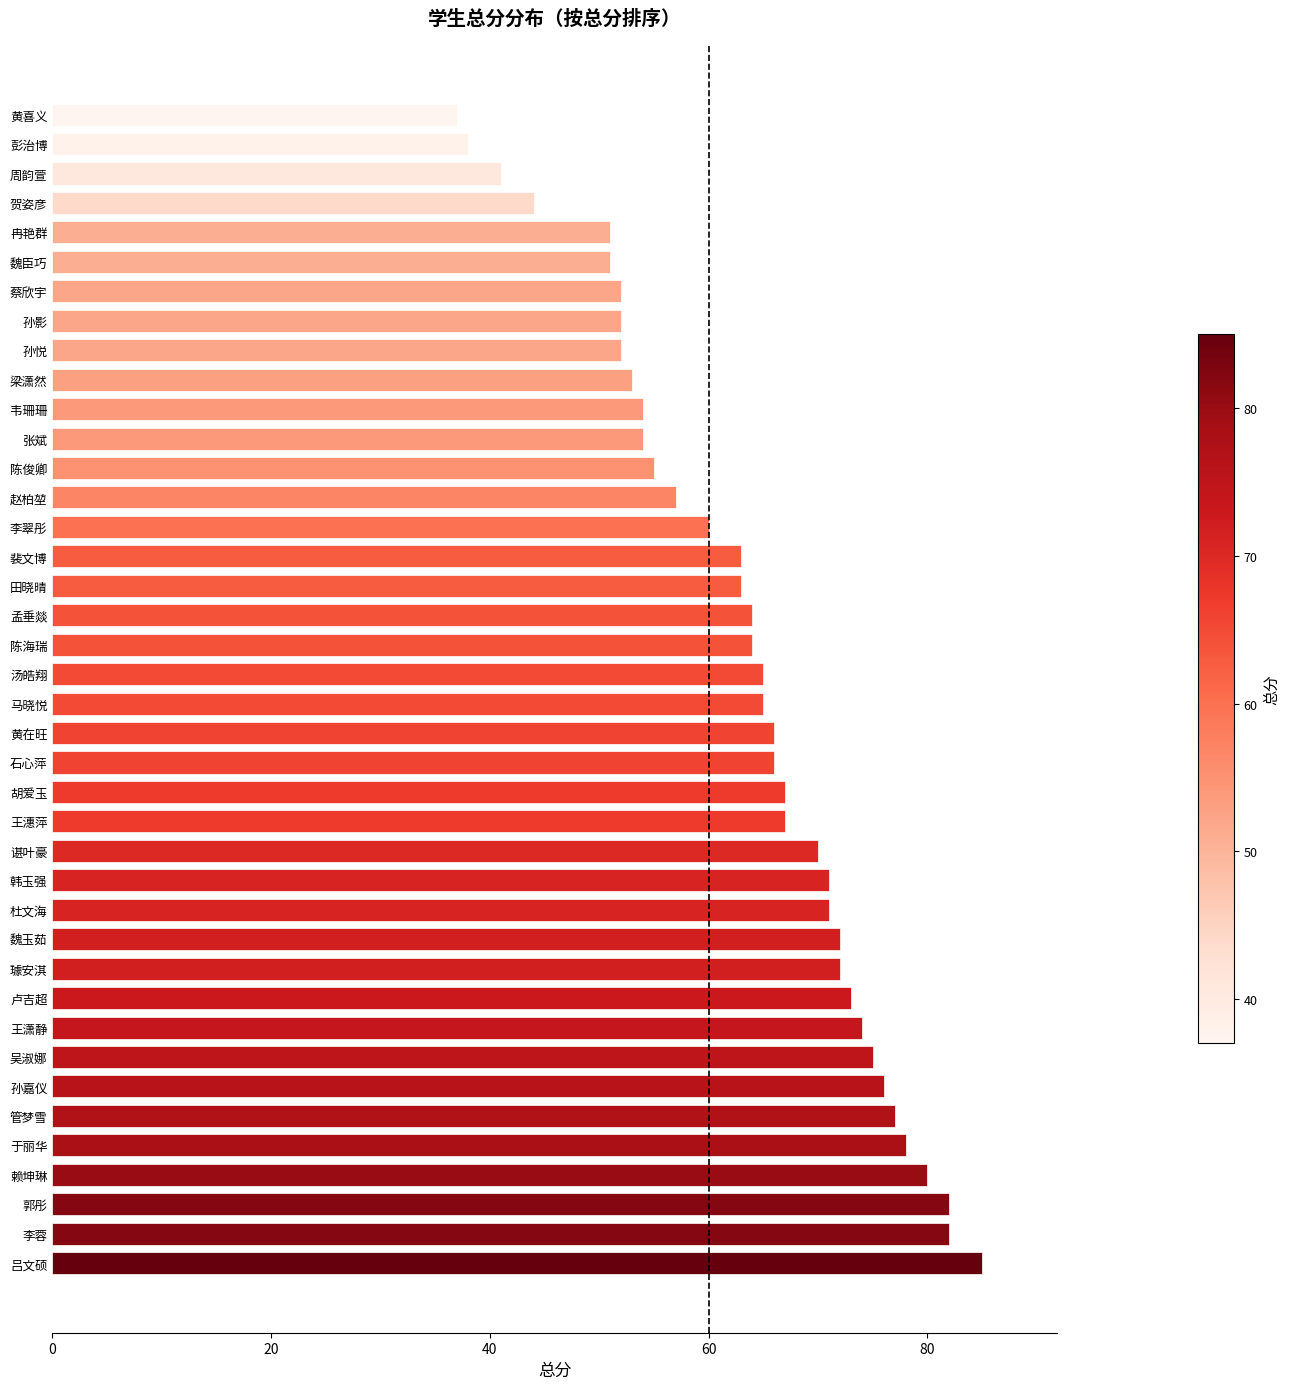

Count the number of data series in this chart.

1